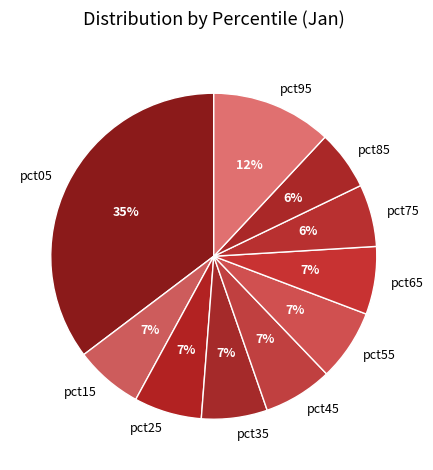

Which has a higher value, pct55 or pct75?

pct55